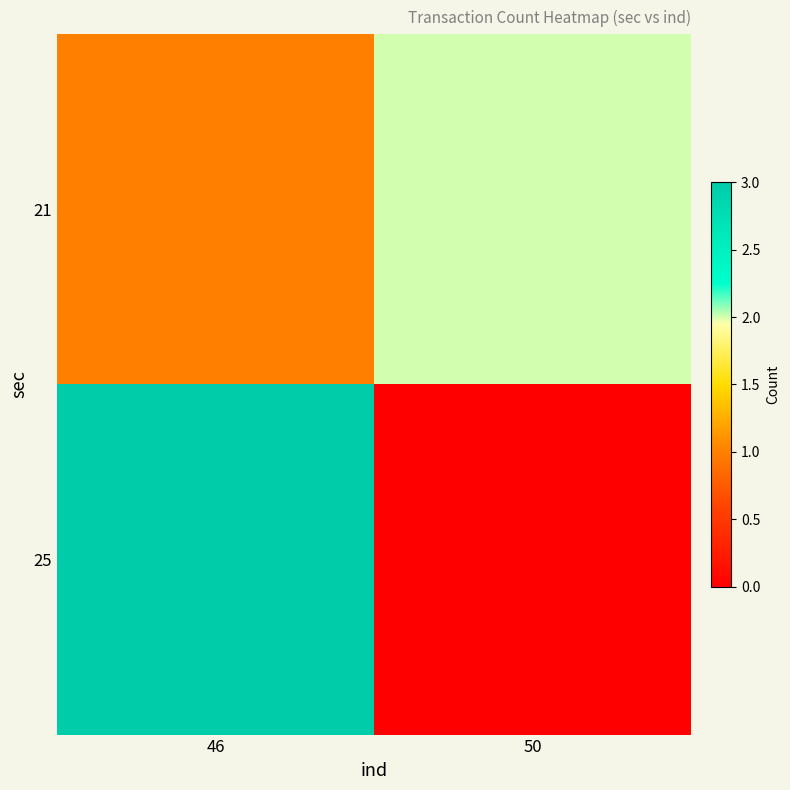

Rank the series by their maximum value, from lowest to highest.

21, 25